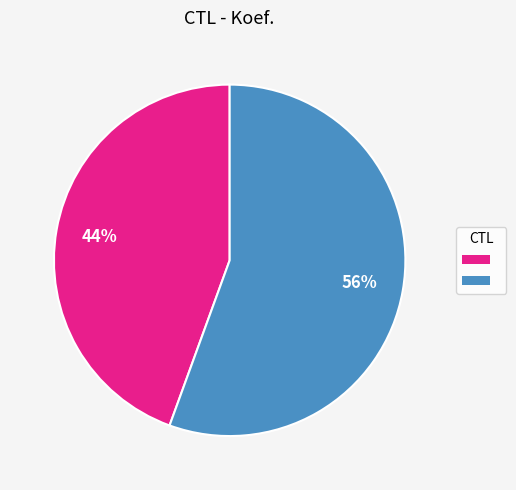

Is there a majority slice in this chart?

Yes